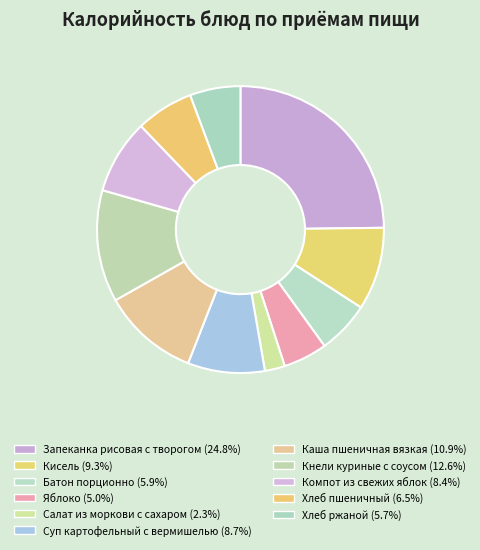

To the nearest percent, what percentage of the pie is Яблоко?

5%